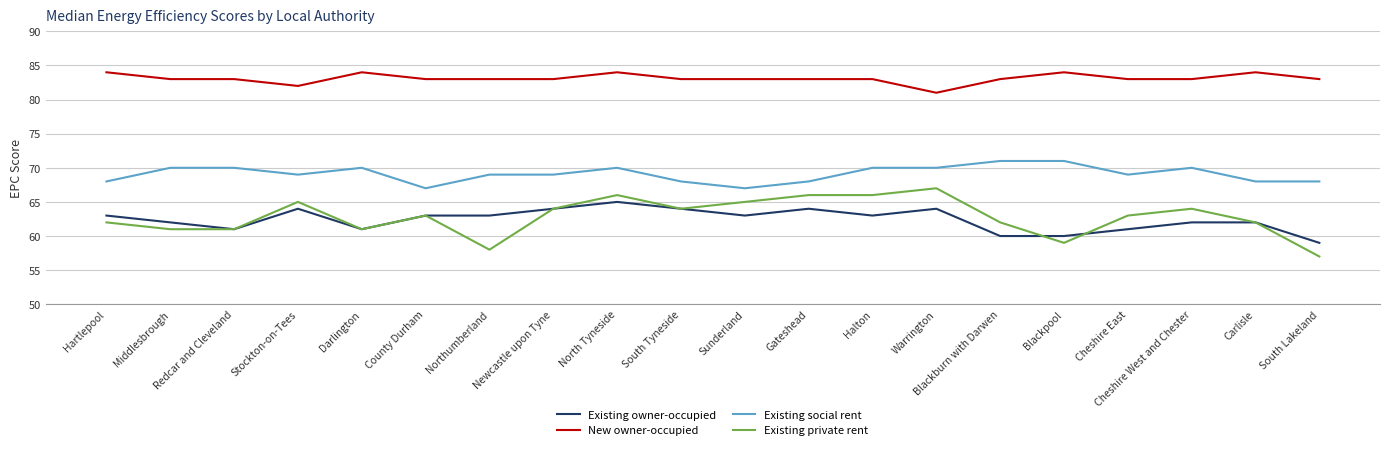

Is the value of Existing private rent at Sunderland greater than the value of New owner-occupied at Gateshead?

No